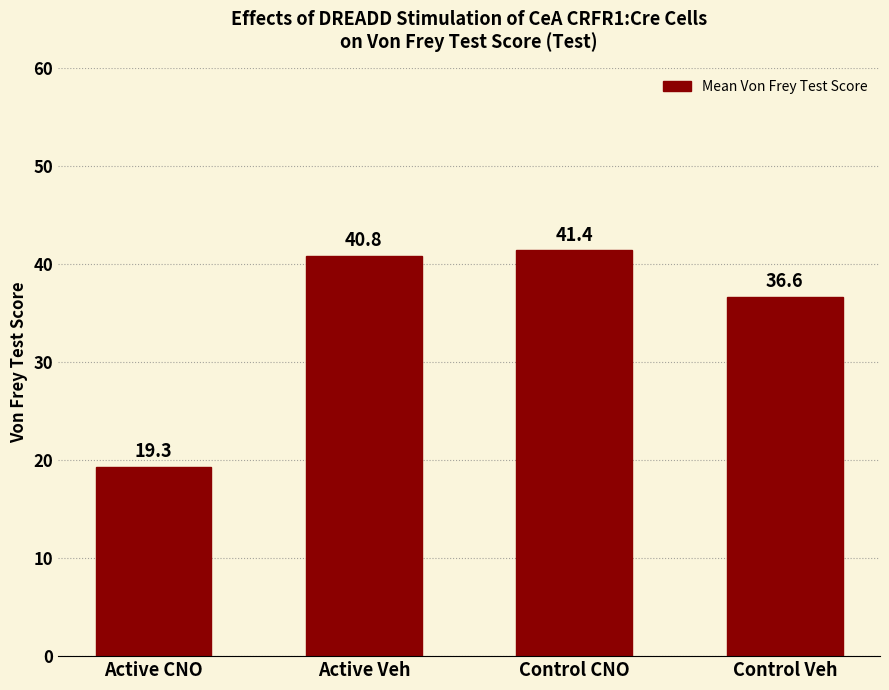

Approximately how many times larger is the value at Active Veh compared to Control CNO?

1.0